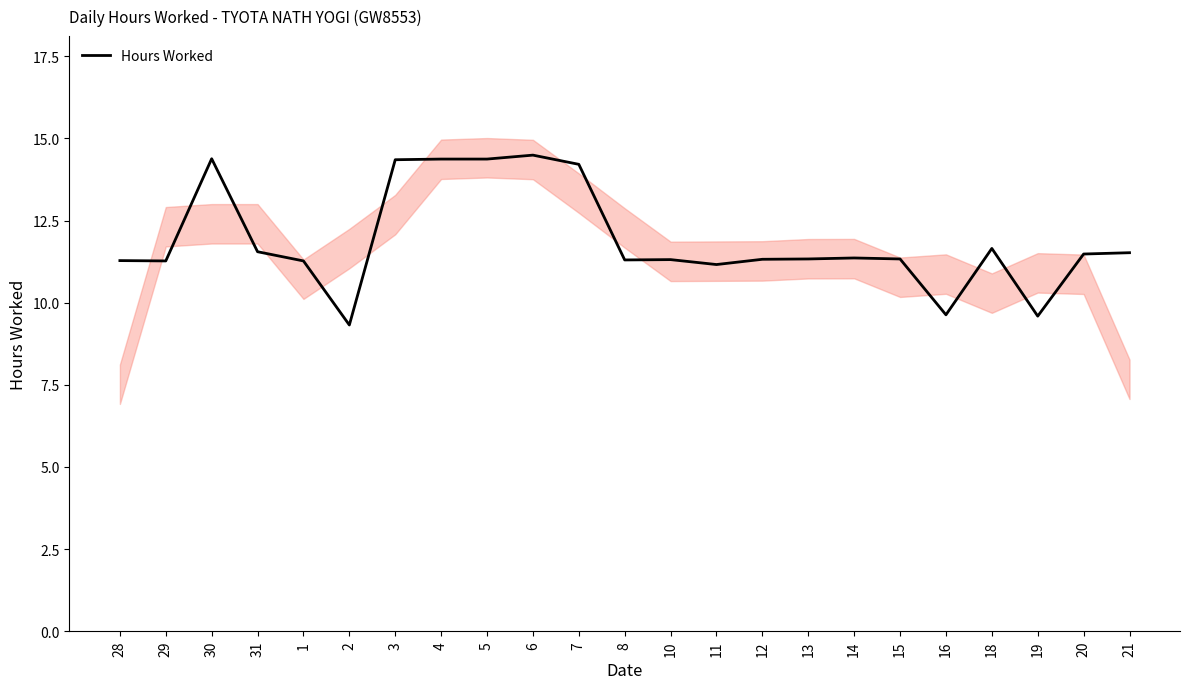

At which category does the chart reach its peak across all series?

6